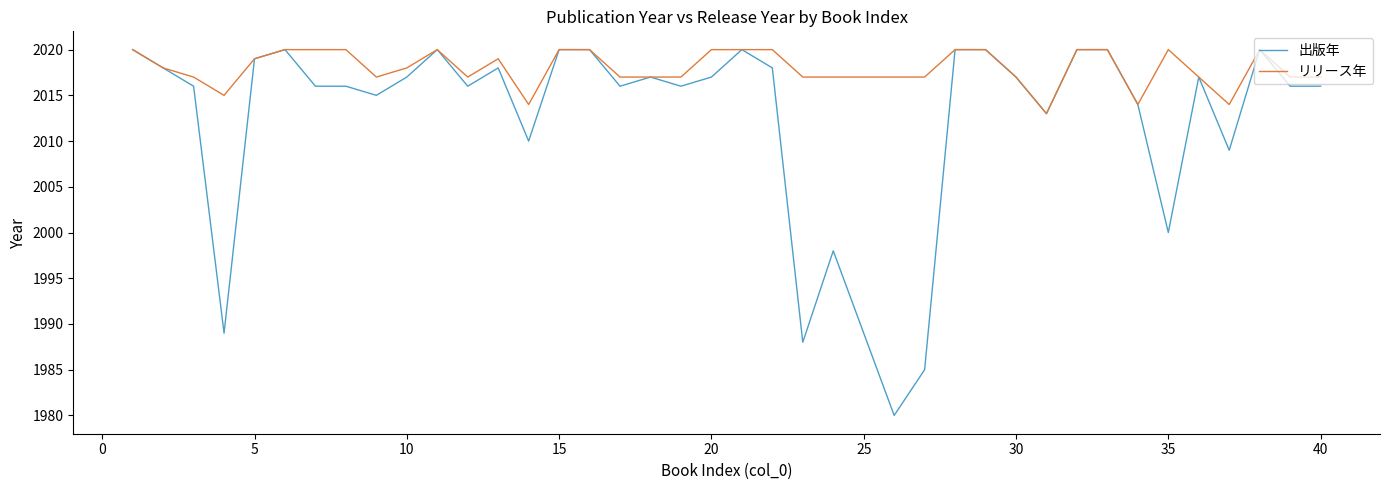

Which series has the largest total across all categories?

リリース年